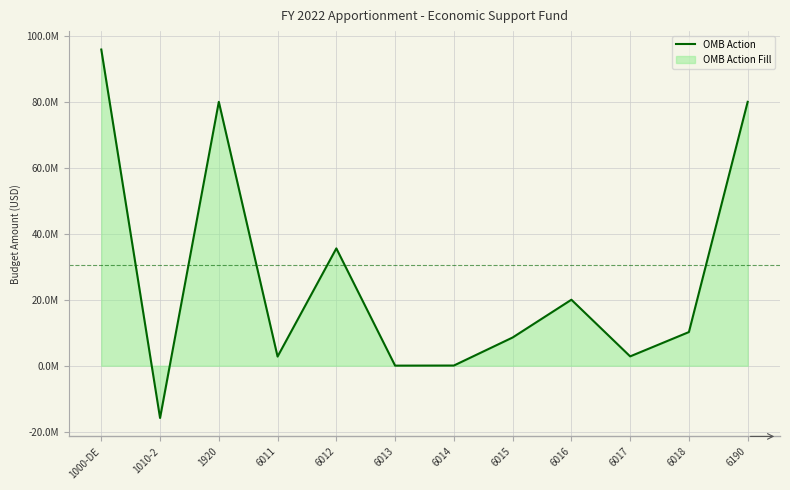

How many positive values are there?

11